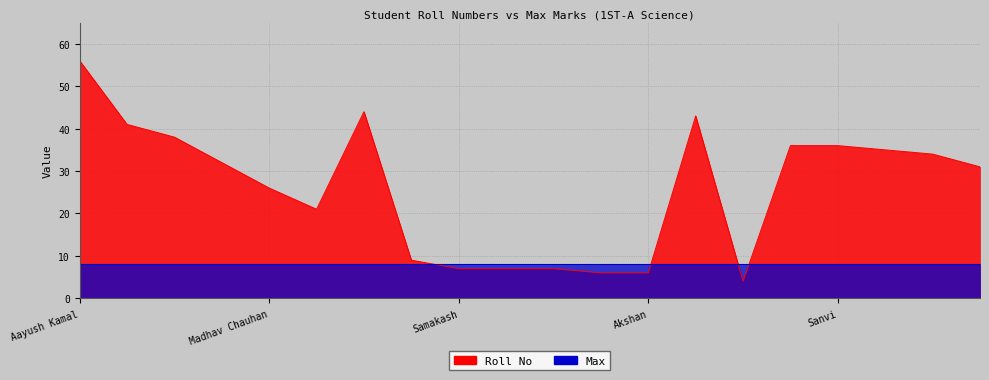

What is the minimum value shown in the chart?

4